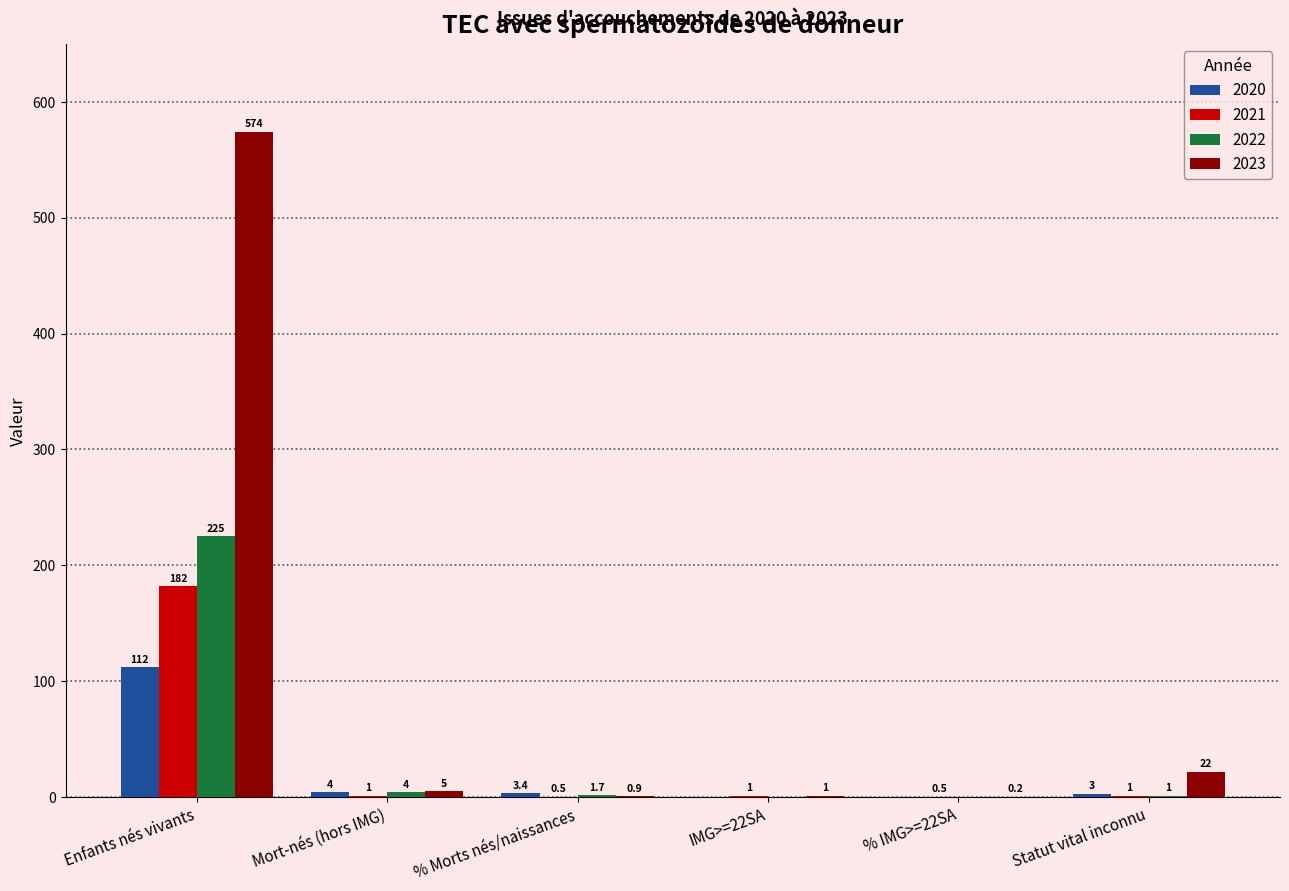

Which series changed the most between Enfants nés vivants and IMG>=22SA?

2023